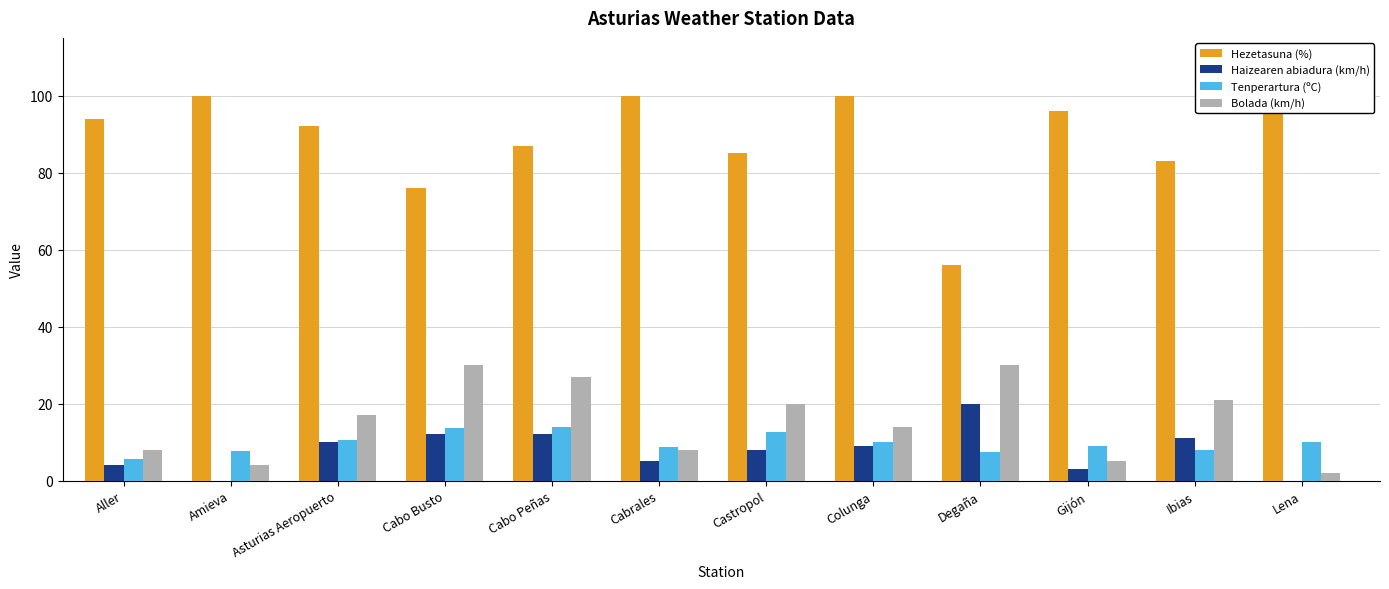

What is the sum of all Hezetasuna (%) values?

1065.0